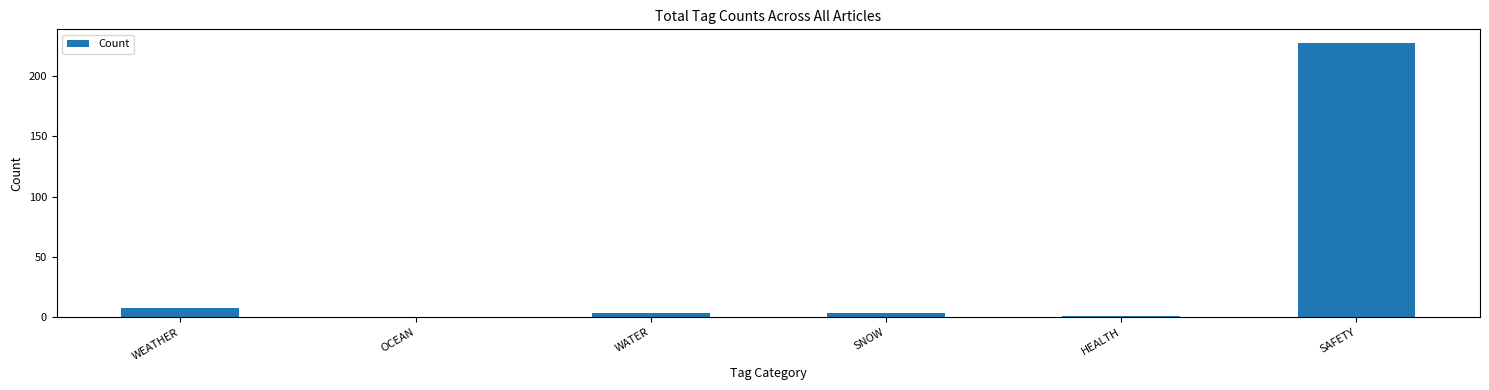

What is the sum of the values at WEATHER and SAFETY?

235